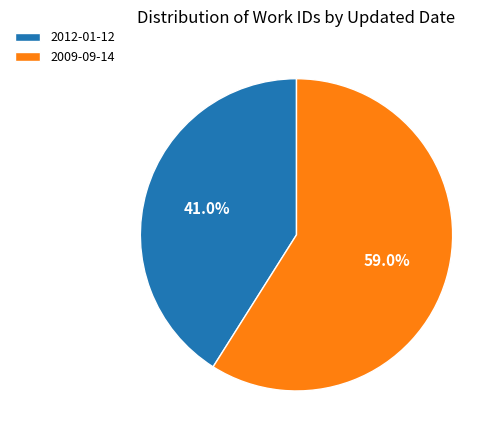

The 2012-01-12 slice represents 28% of the pie. True or false?

False